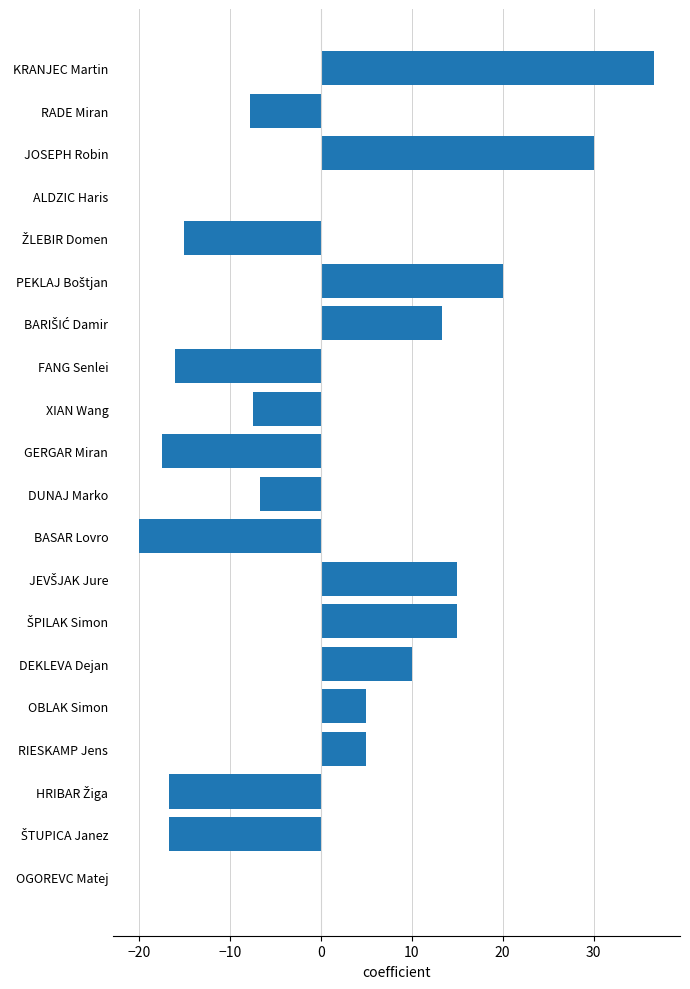

True or false: the data shows 5.0 at RIESKAMP Jens.

True